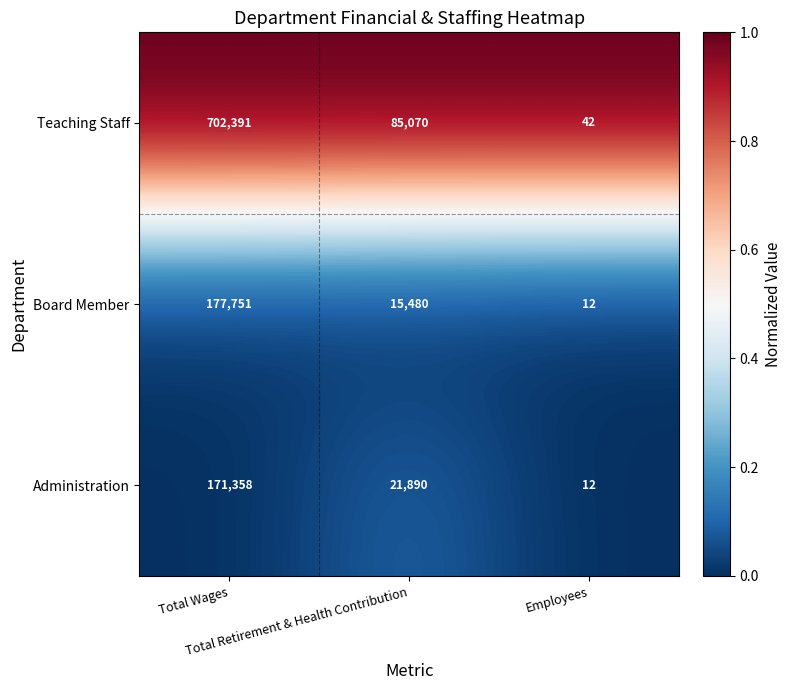

What is the sum of all Teaching Staff values?

787503